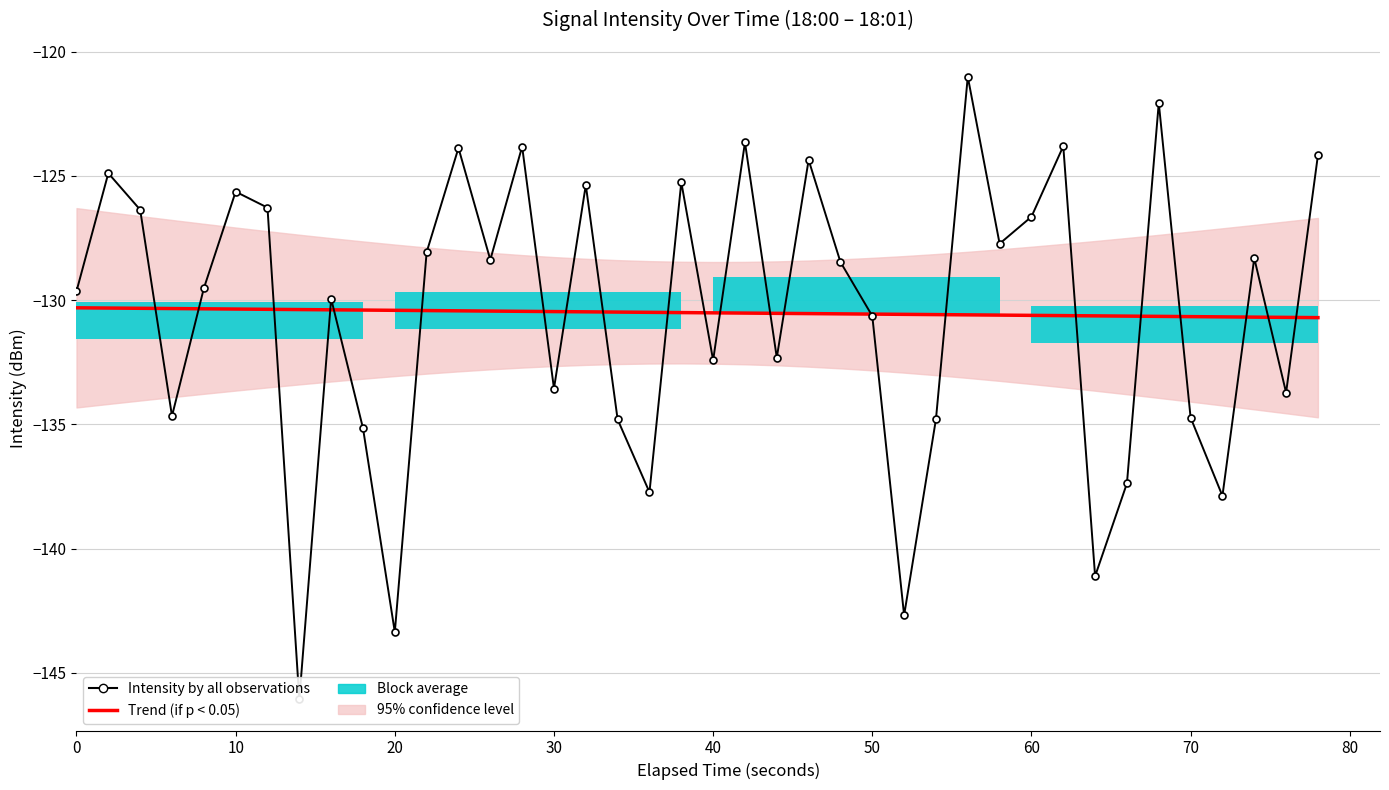

Reading right to left, list all the values displayed in this chart.

Trend (if p < 0.05): -130.7	-130.7	-130.7	-130.7	-130.7	-130.7	-130.6	-130.6	-130.6	-130.6	-130.6	-130.6	-130.6	-130.6	-130.6	-130.6	-130.5	-130.5	-130.5	-130.5	-130.5	-130.5	-130.5	-130.5	-130.5	-130.5	-130.4	-130.4	-130.4	-130.4	-130.4	-130.4	-130.4	-130.4	-130.4	-130.3	-130.3	-130.3	-130.3	-130.3
Intensity by all observations: -124.2	-133.7	-128.3	-137.9	-134.7	-122.1	-137.4	-141.1	-123.8	-126.6	-127.7	-121.0	-134.8	-142.7	-130.6	-128.5	-124.4	-132.3	-123.7	-132.4	-125.3	-137.7	-134.8	-125.4	-133.6	-123.8	-128.4	-123.9	-128.1	-143.4	-135.2	-129.9	-146.1	-126.3	-125.6	-129.5	-134.7	-126.4	-124.9	-129.6